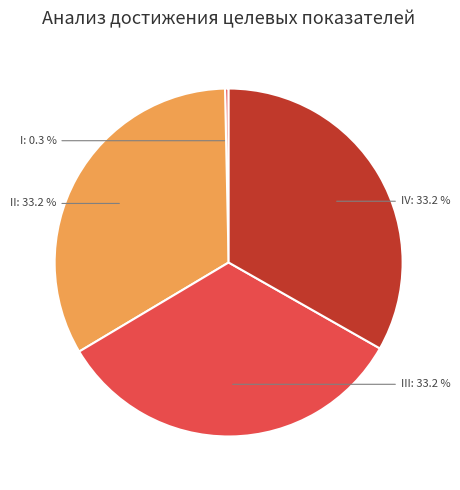

Which slice is the largest?

II - Обеспечение готовности территориальной системы